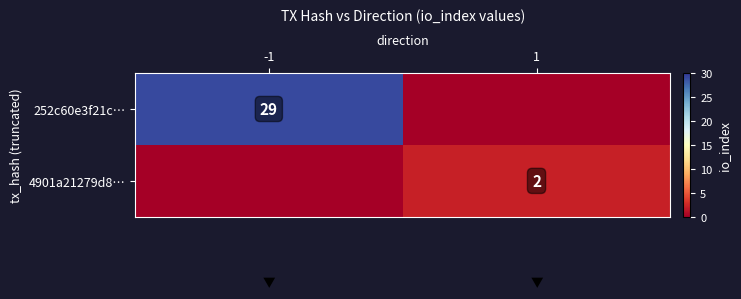

The 252c60e3f21c… series shows 48 at -1. True or false?

False